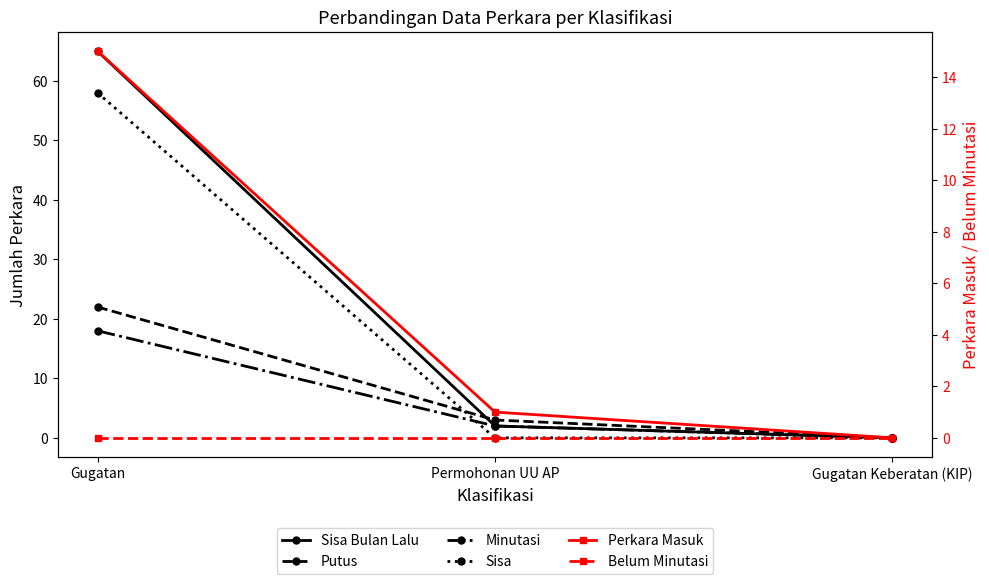

What is the difference between the maximum and minimum values in the Sisa Bulan Lalu series?

65